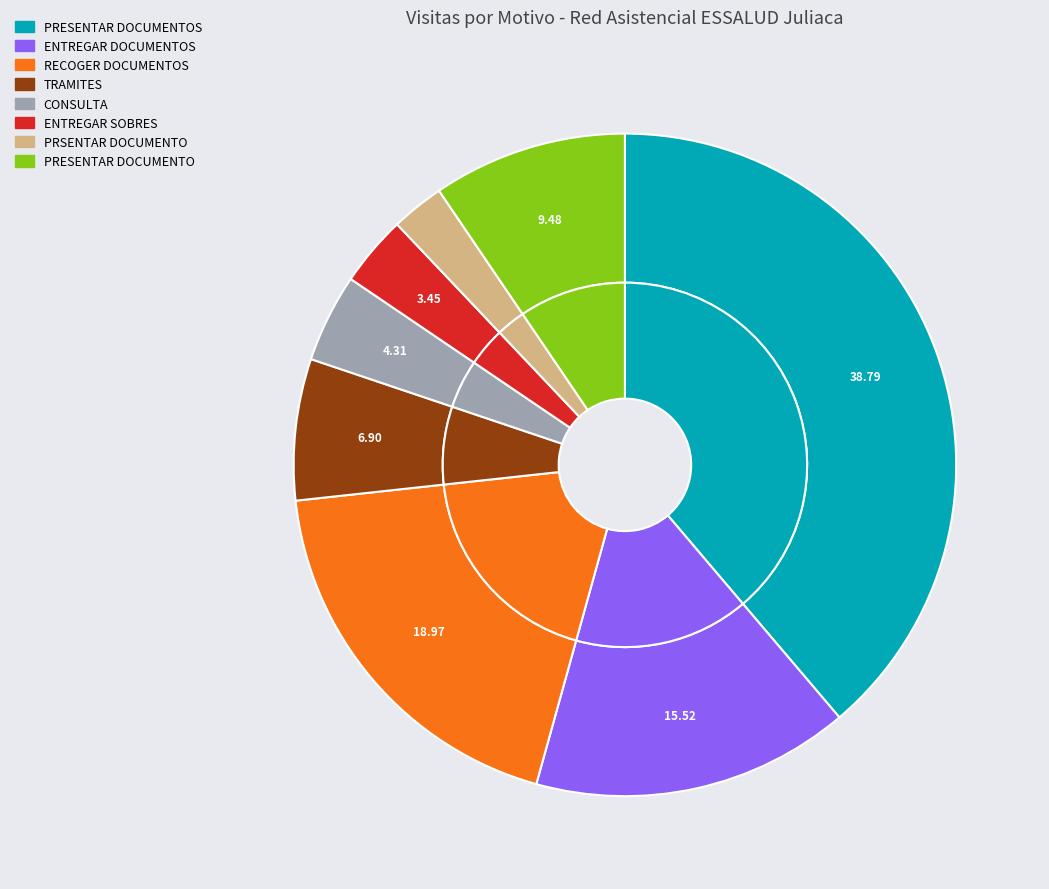

To the nearest percent, what percentage of the pie is PRSENTAR DOCUMENTO?

3%